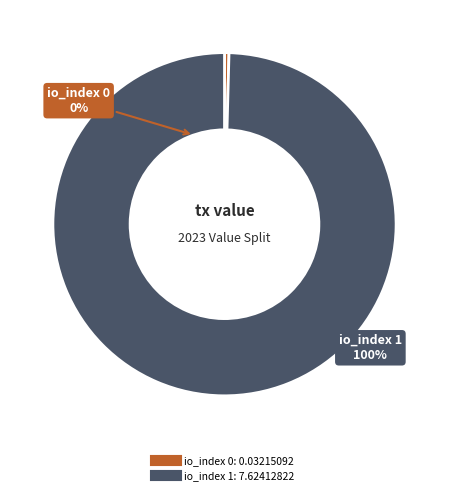

Which category has the smallest portion of the pie?

0.03215092 (io_index 0)